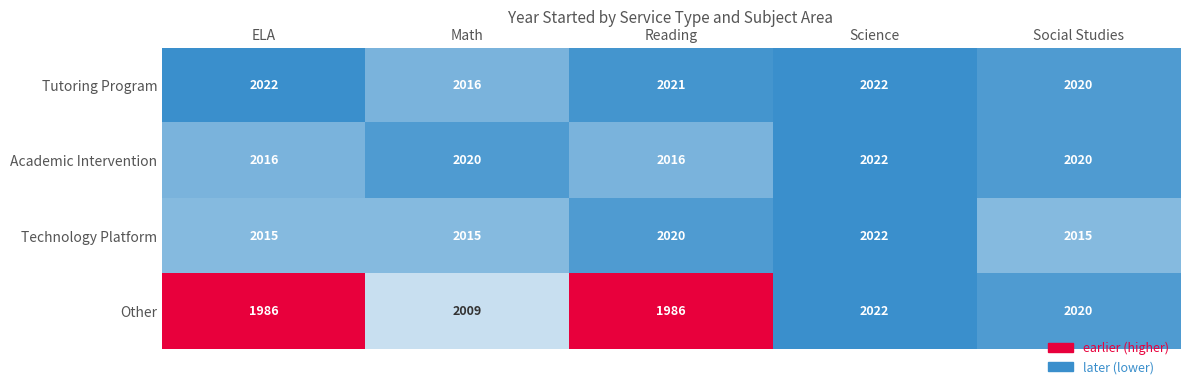

Which series has the largest range (max minus min)?

Other